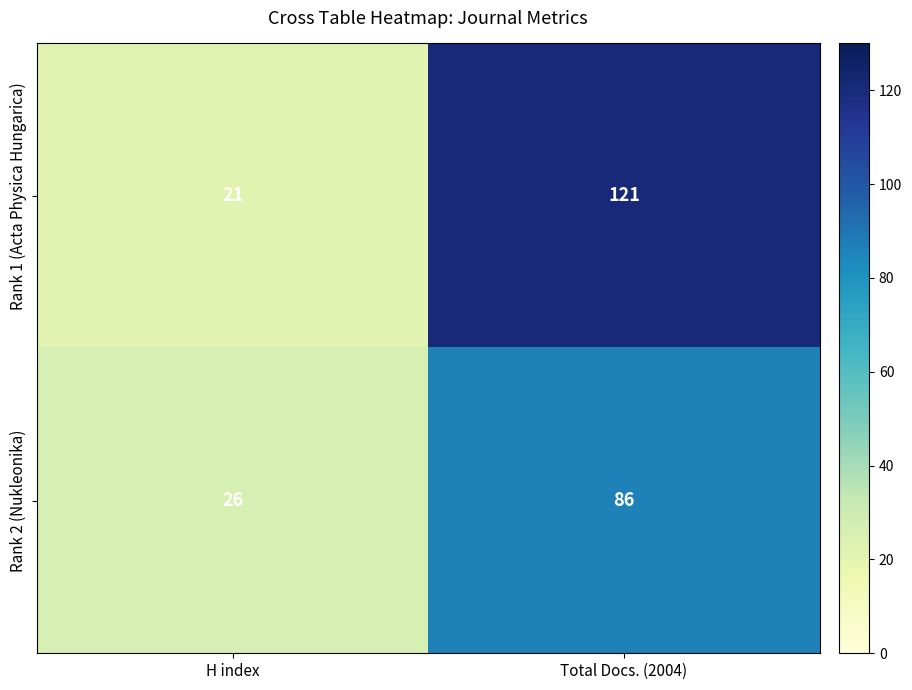

Which series has the largest range (max minus min)?

Rank 1 (Acta Physica Hungarica)